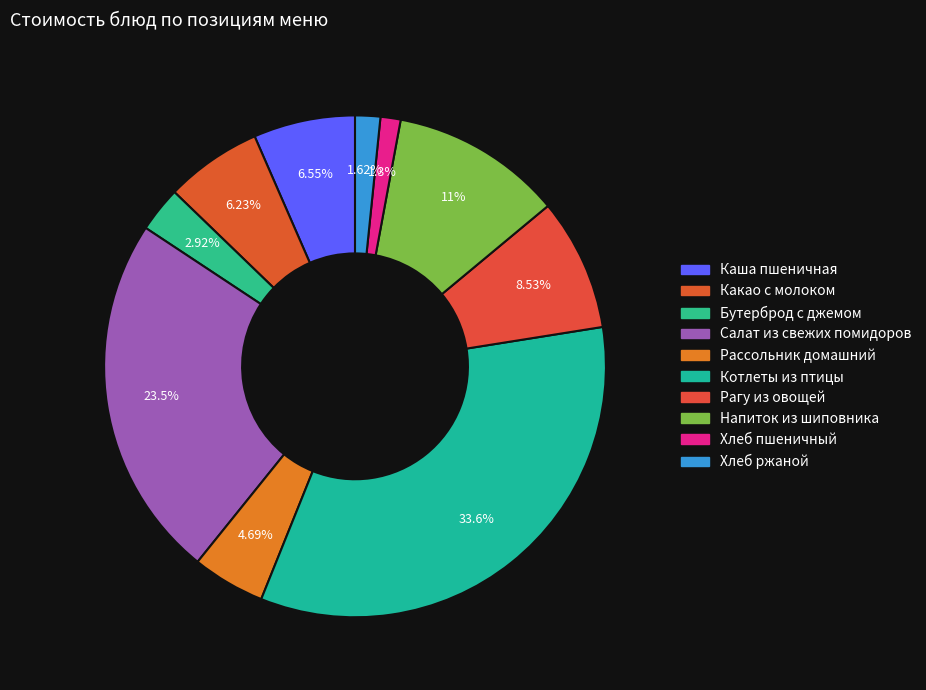

To the nearest percent, what portion does Хлеб пшеничный represent?

1%